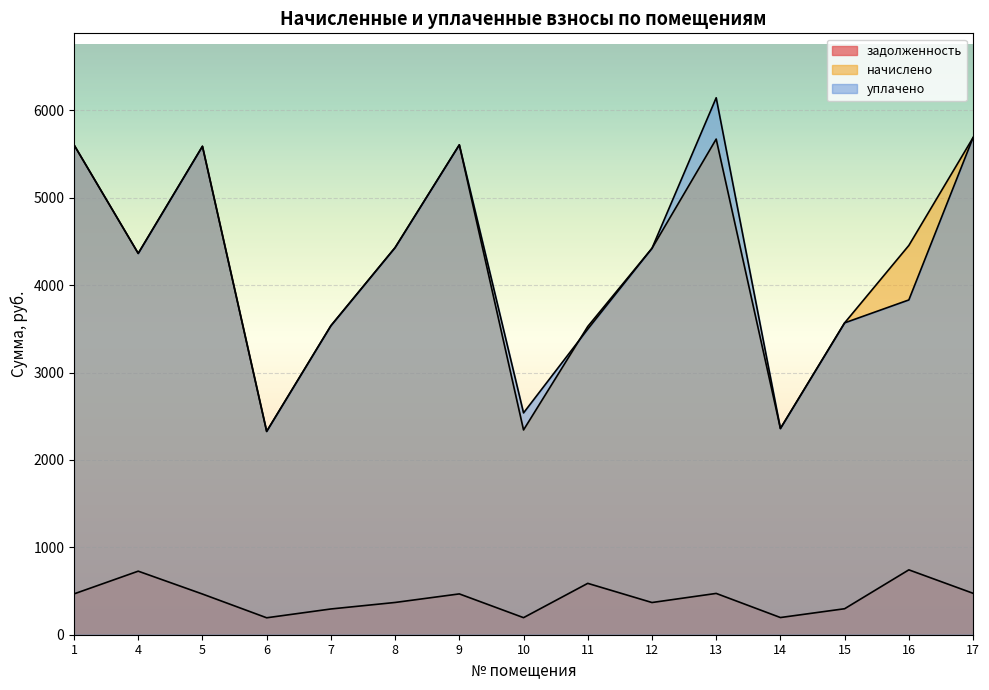

What is the difference between the maximum and minimum values in the начислено series?

3361.7